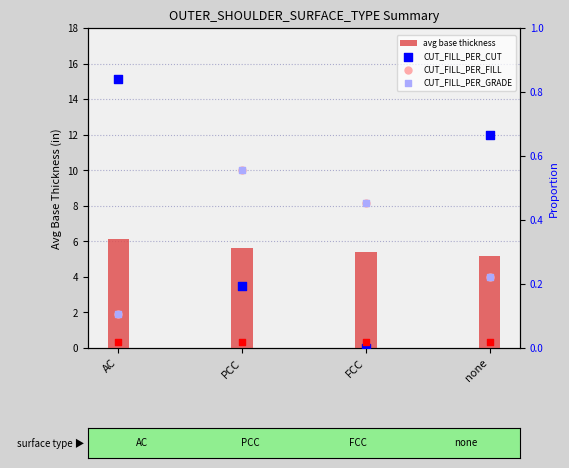

Which series has the widest spread of Y values?

avg base thickness